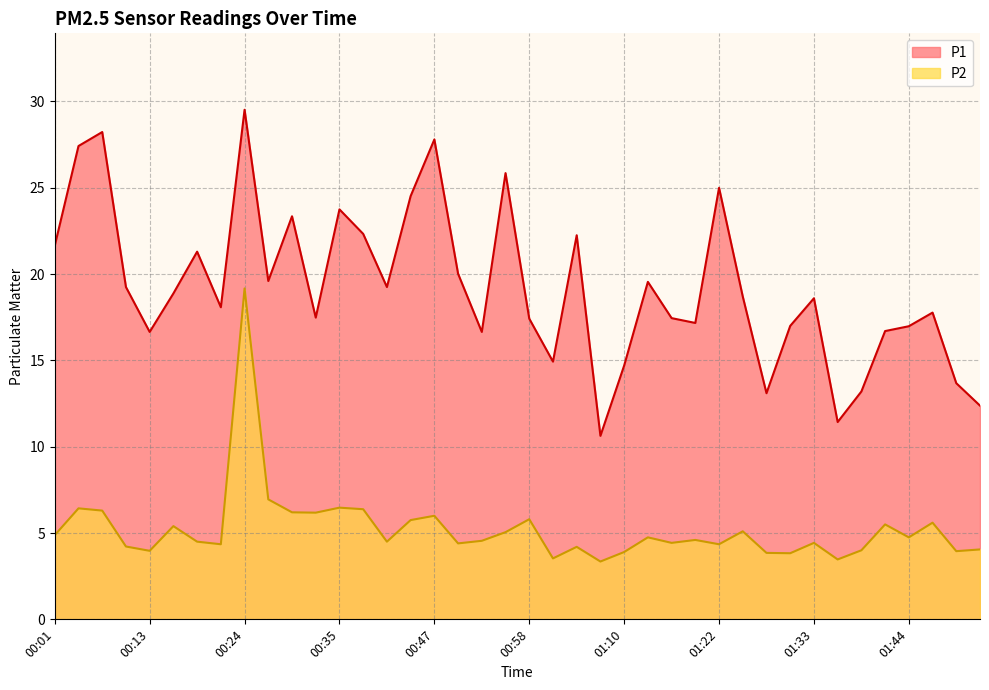

True or false: P2 and P1 intersect in this chart.

False